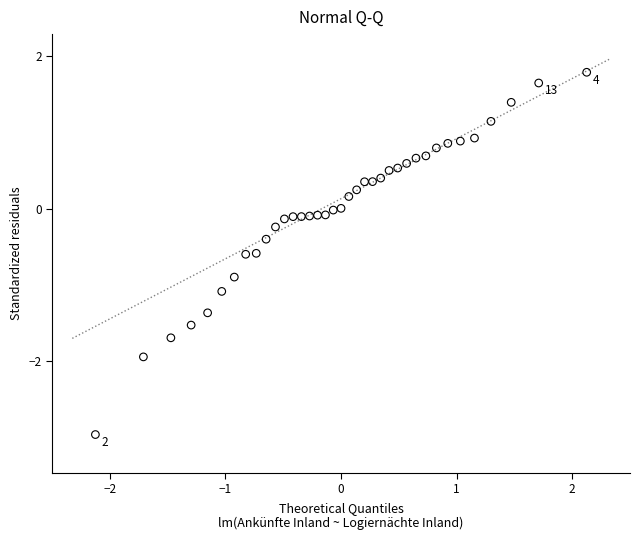

What is the range of Y values (max minus min)?

4.7